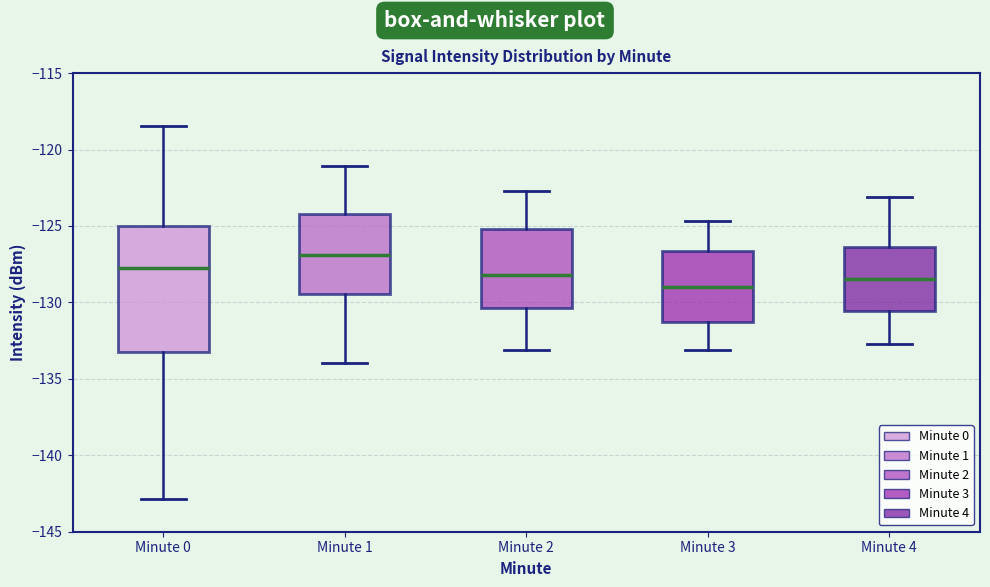

Which box's median line is the lowest?

Minute 3